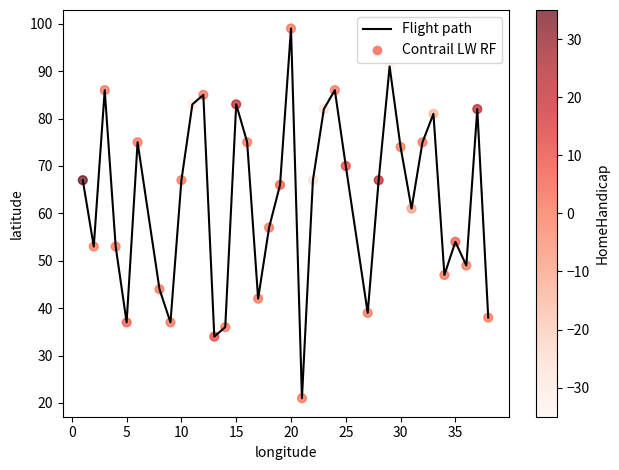

What is the minimum value shown in the chart?

21